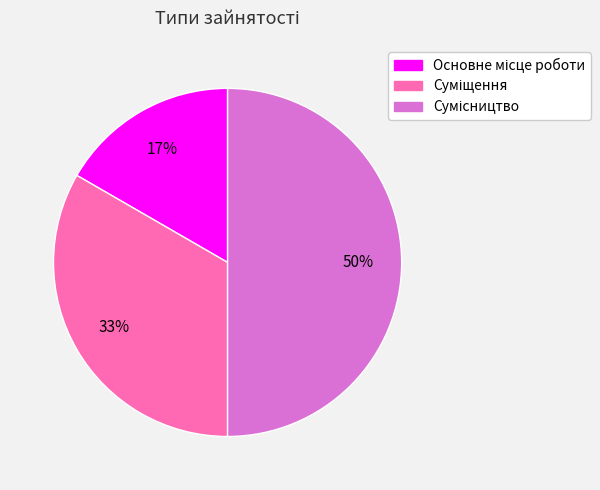

Count the number of slices in the pie.

3